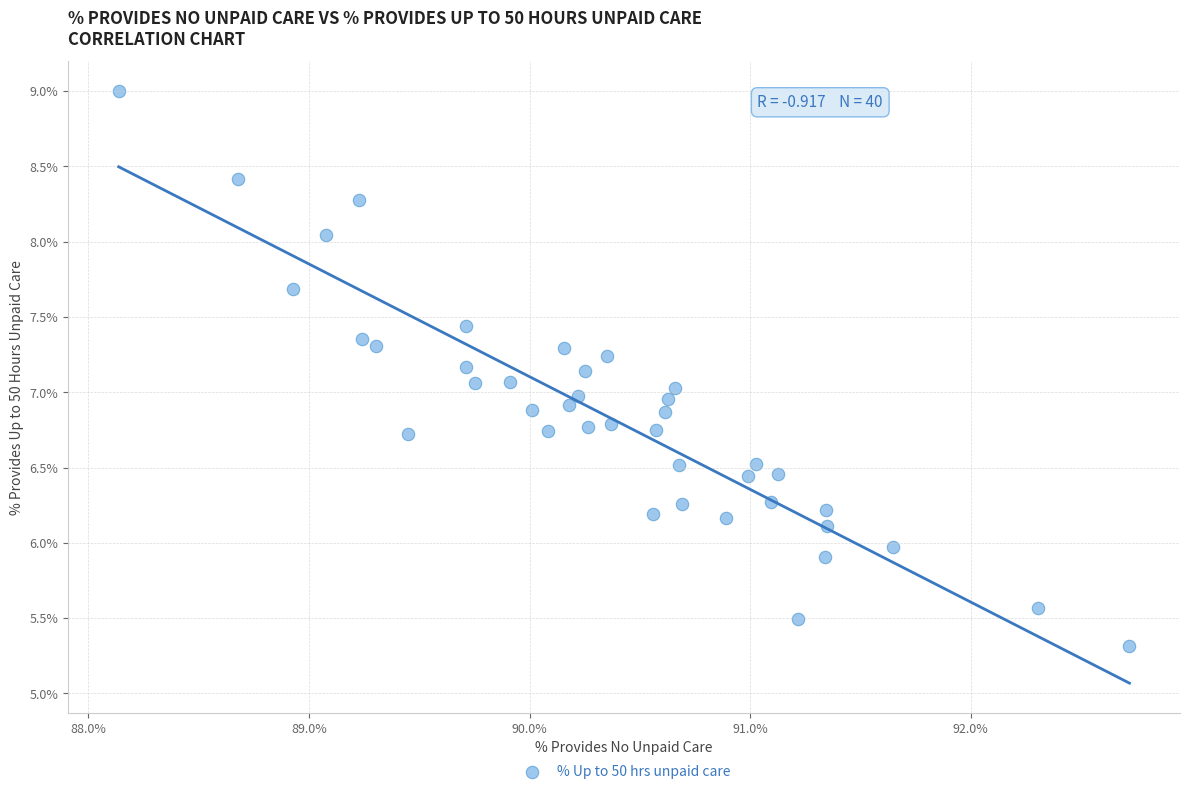

What is the range of X values (max minus min)?

4.6